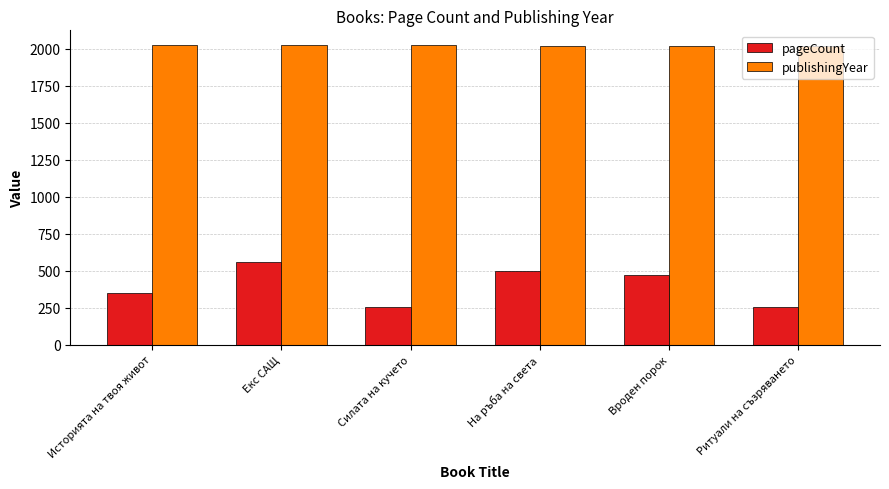

Rank the series by their maximum value, from highest to lowest.

publishingYear, pageCount